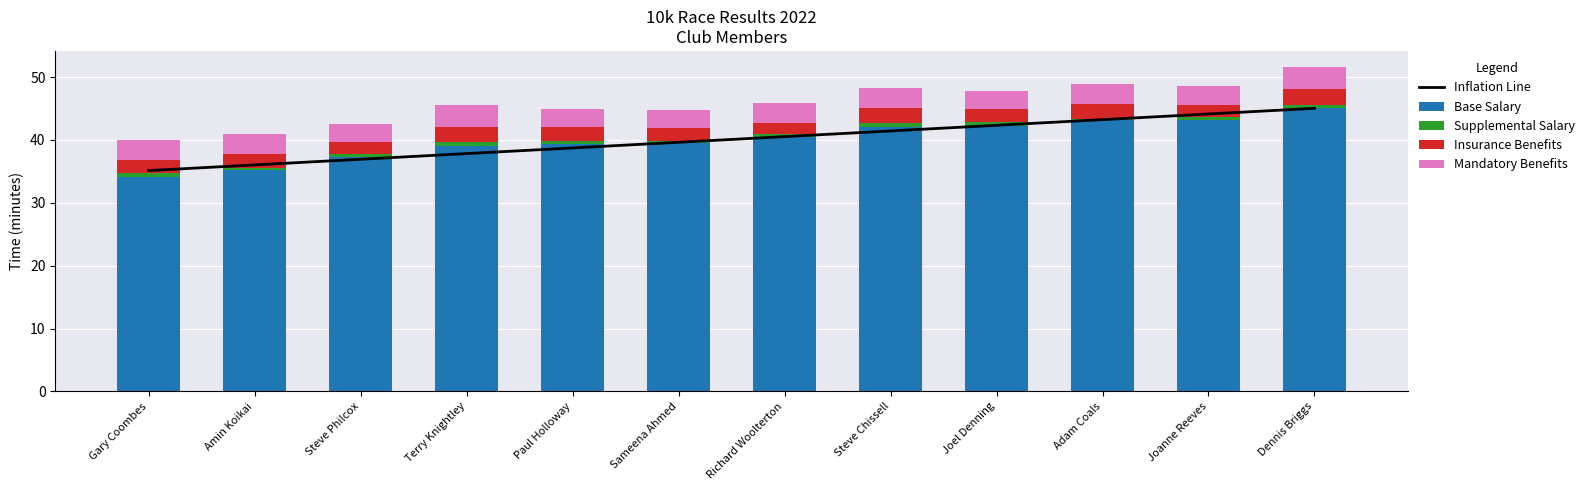

At how many categories does at least one series exceed 35?

12